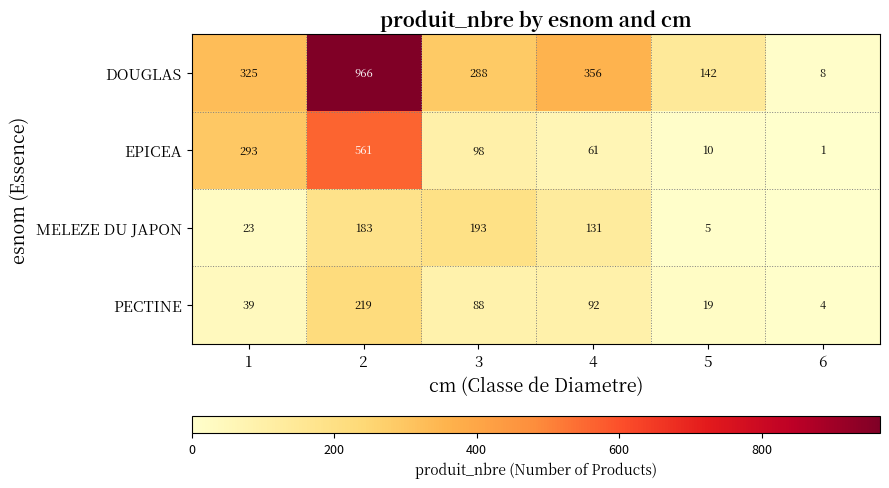

The value of EPICEA at 2 is 392. True or false?

False